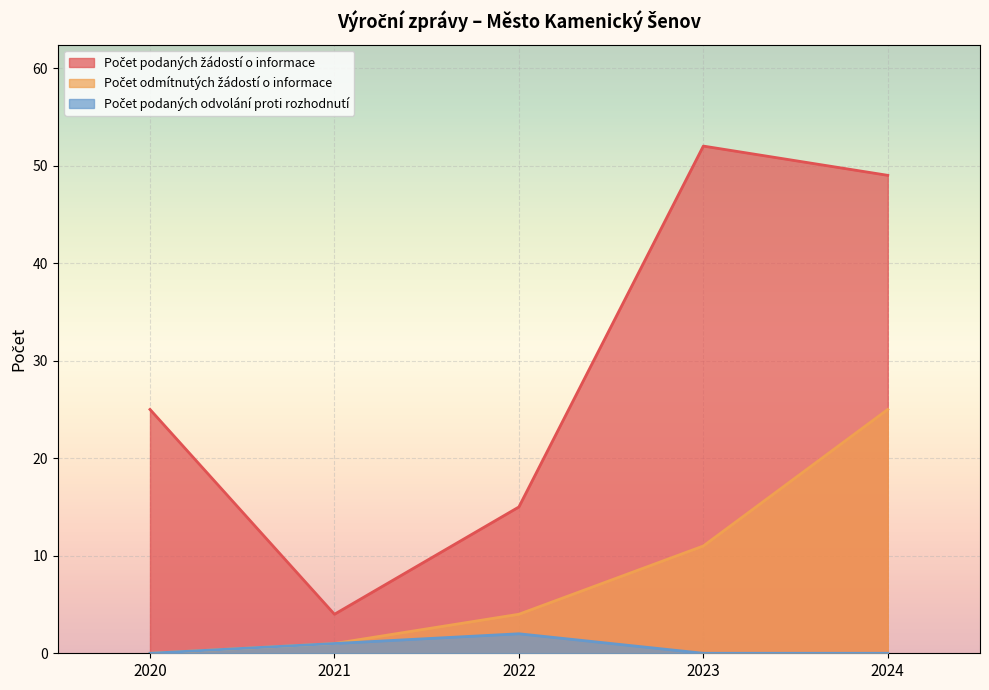

True or false: Počet podaných odvolání proti rozhodnutí and Počet odmítnutých žádostí o informace intersect in this chart.

False